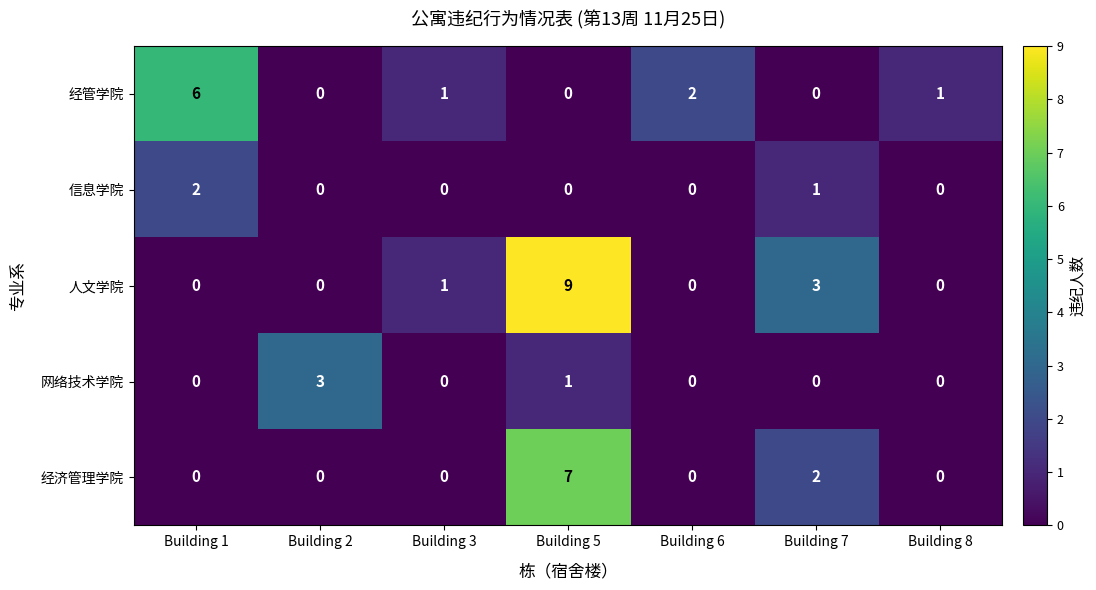

Where is 经济管理学院 nearest to the value 3?

Building 7